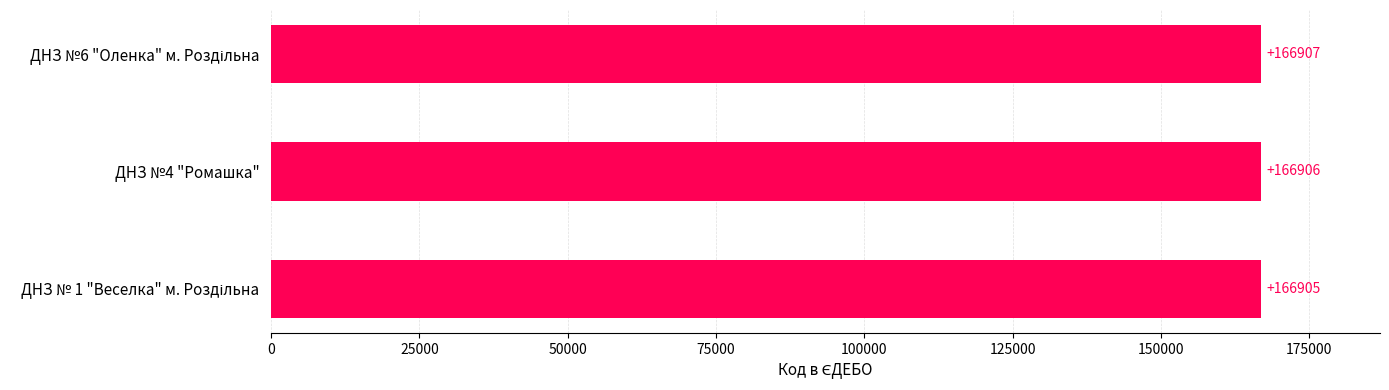

What is the greatest value displayed?

166907